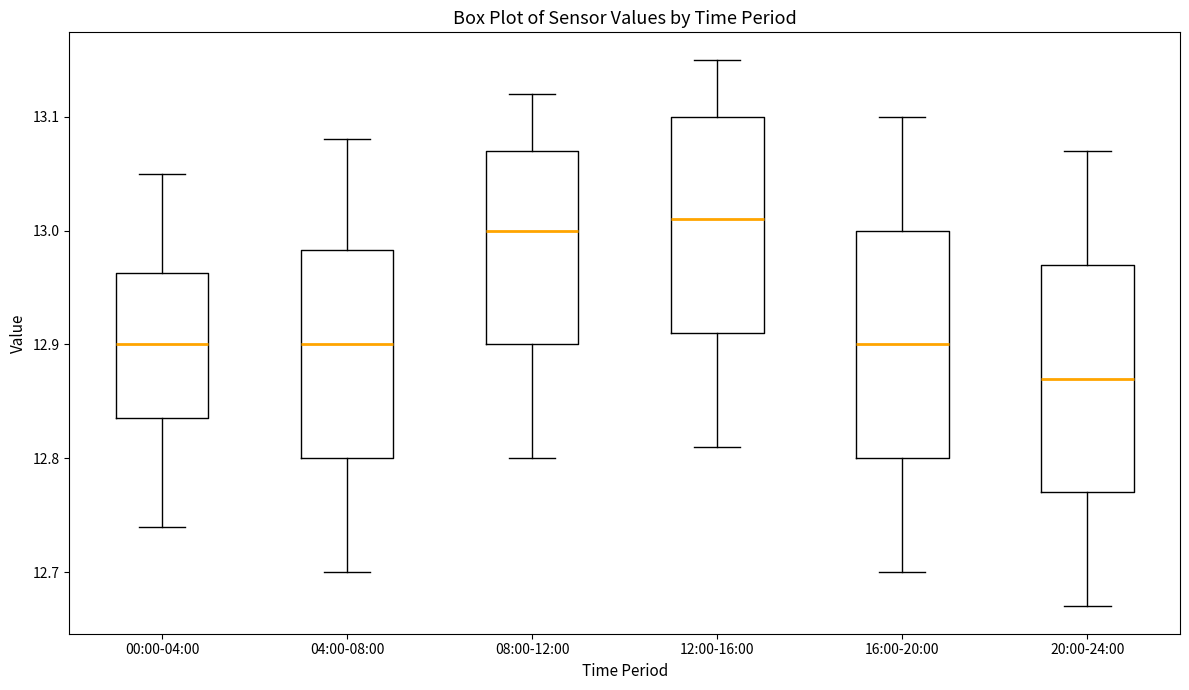

Which box's median line is the lowest?

20:00-24:00